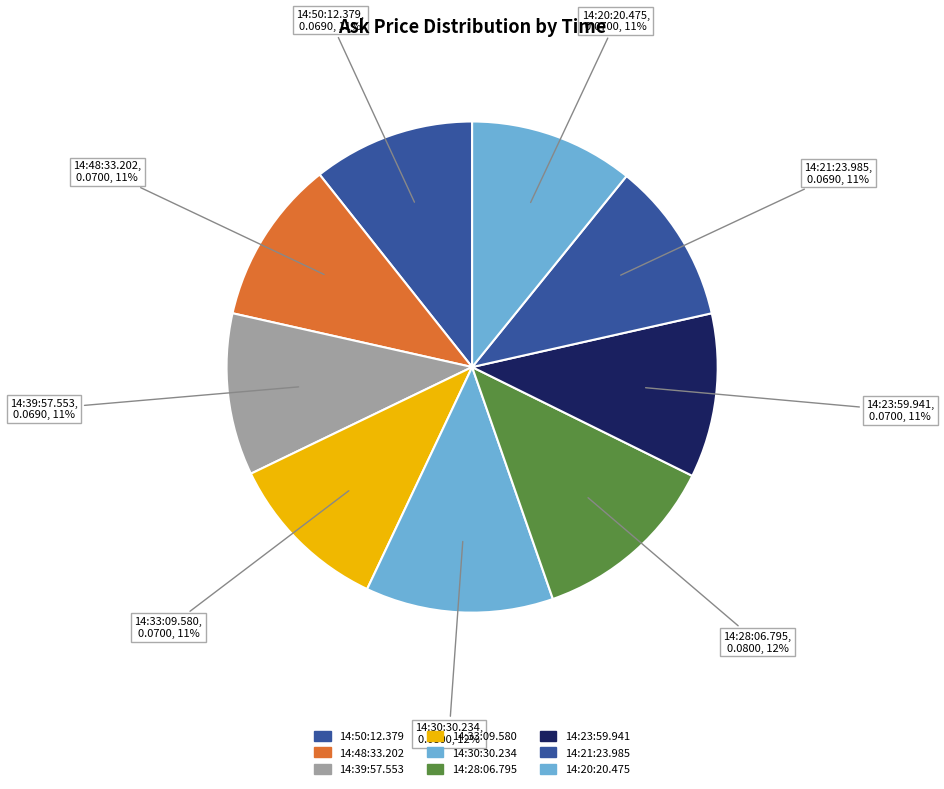

How many segments does this pie chart have?

9